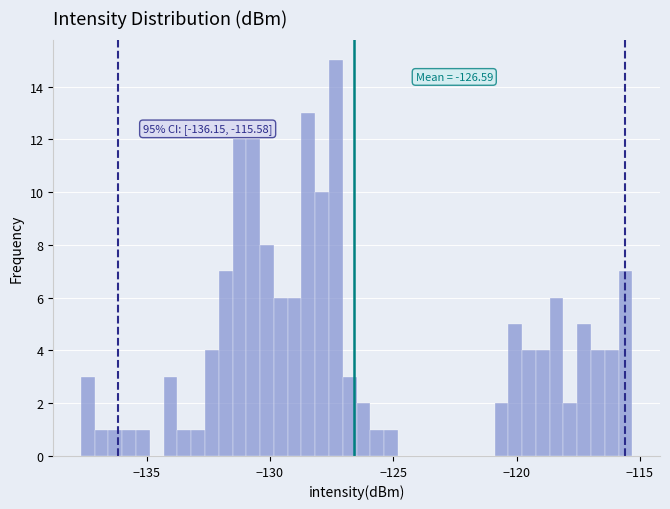

Around what value on the x-axis is the tallest bar? Give the approximate position of its centre, as read against the axis.

-127.5